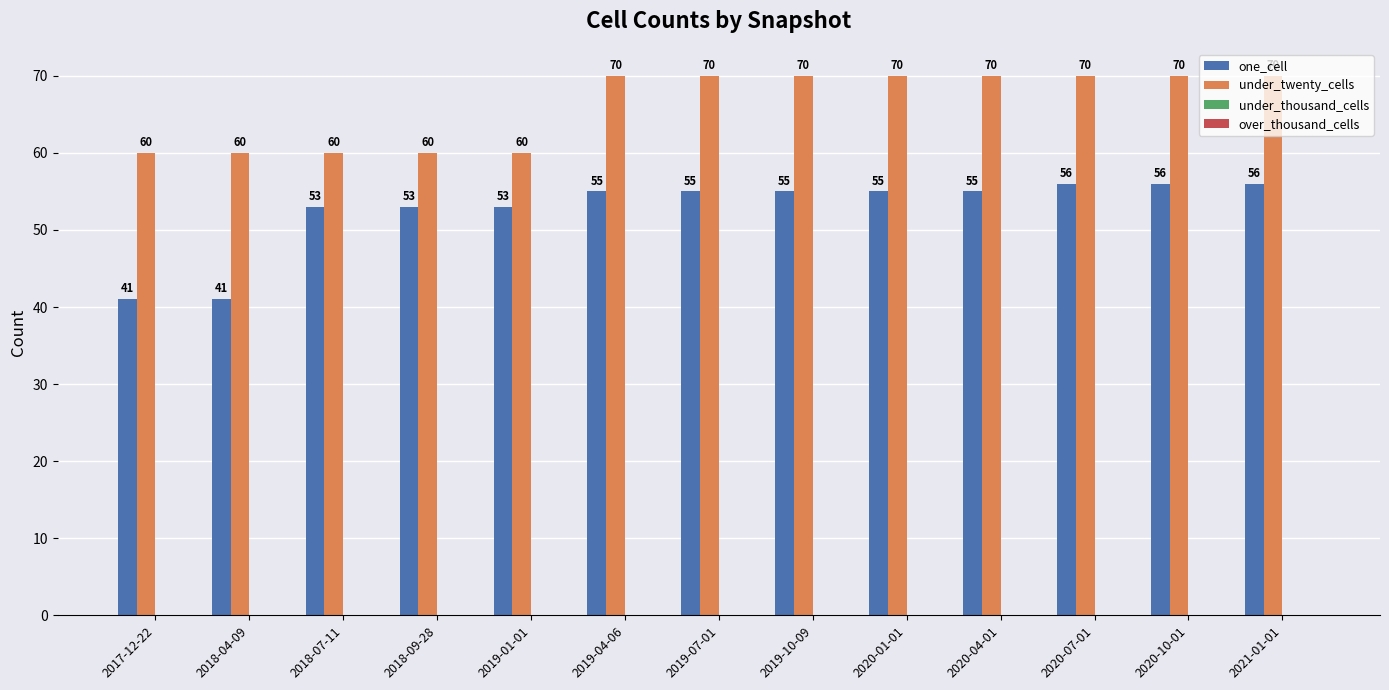

How many data points does each series have?

13